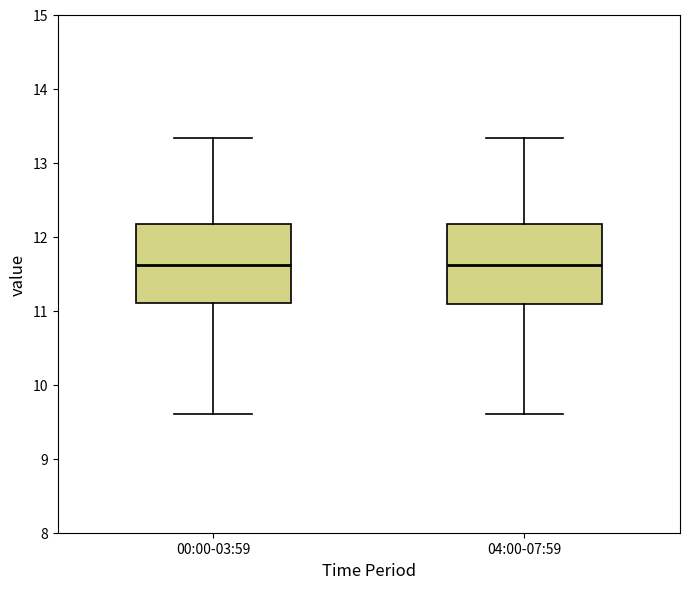

Where is the upper edge of the box for 04:00-07:59 on the y-axis? The values are not printed on the chart, so give them approximately, as read against the axis.

12.2